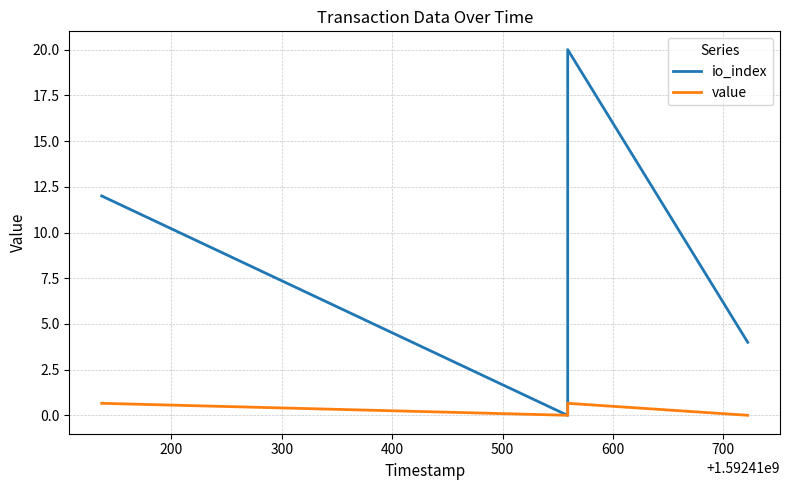

At how many categories does at least one series exceed 9?

2